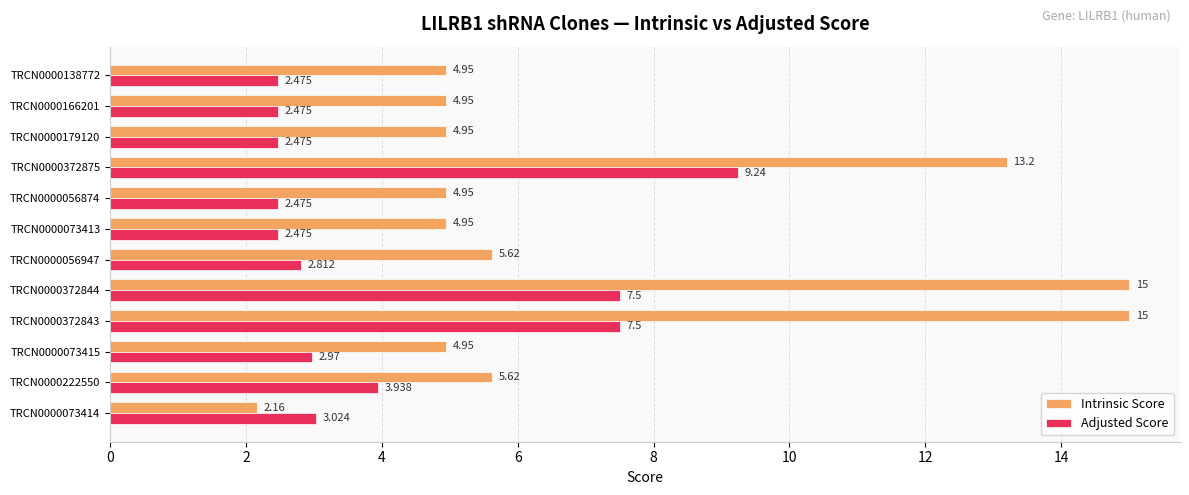

Rank the series by their maximum value, from highest to lowest.

Intrinsic Score, Adjusted Score